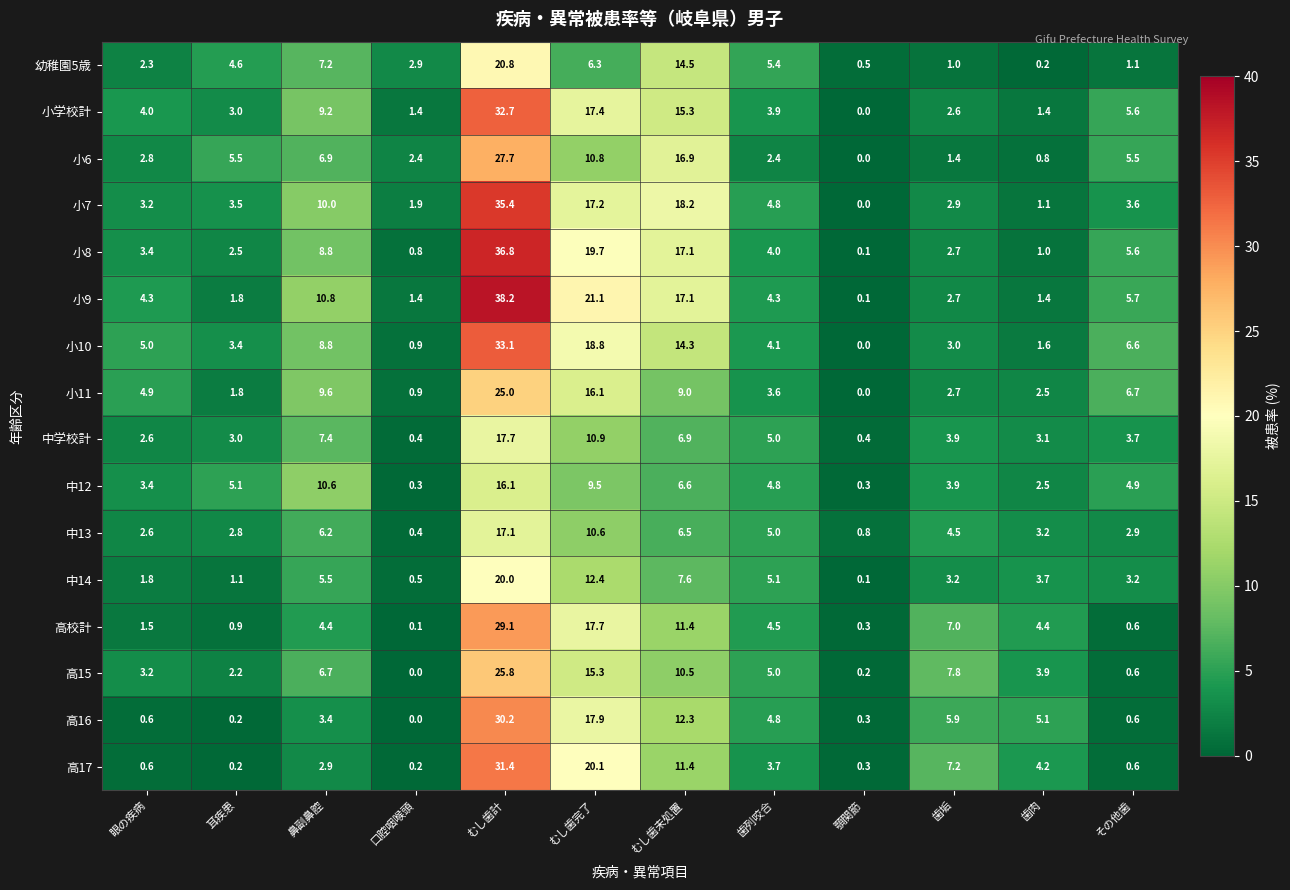

At how many categories does at least one series exceed 4?

10